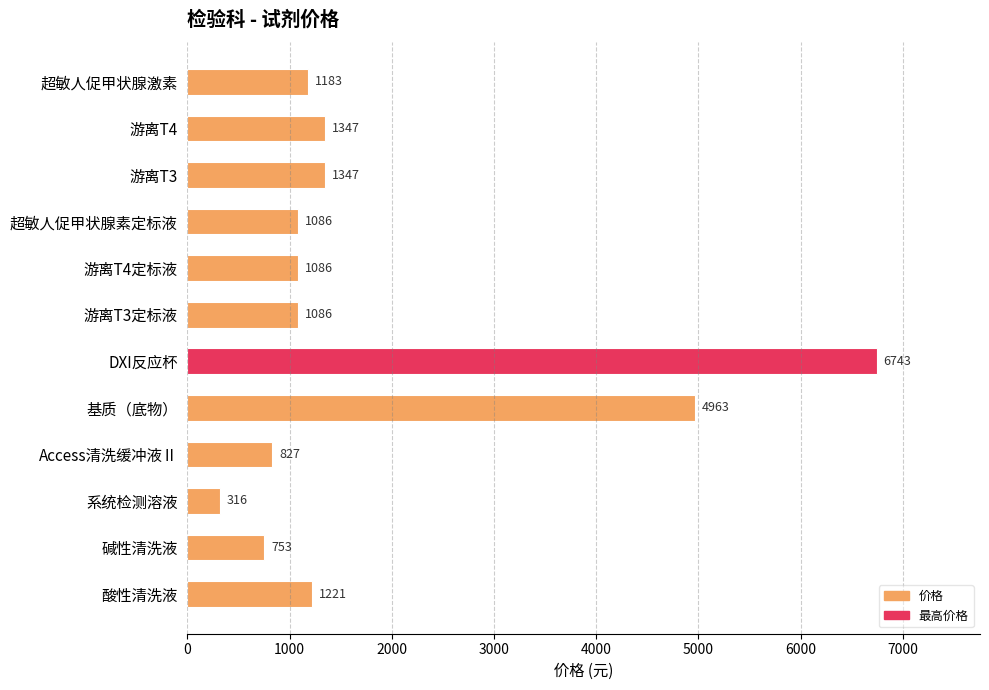

At which category does the chart reach its peak across all series?

DXI反应杯